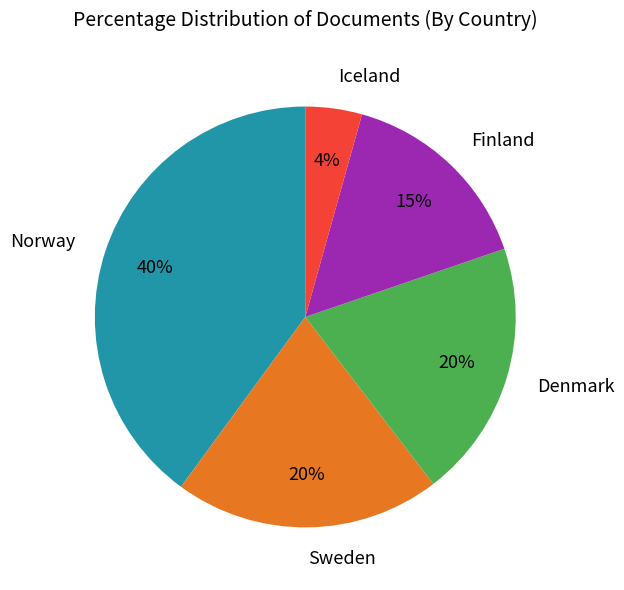

Combined, do Sweden and Finland account for over 50%?

No